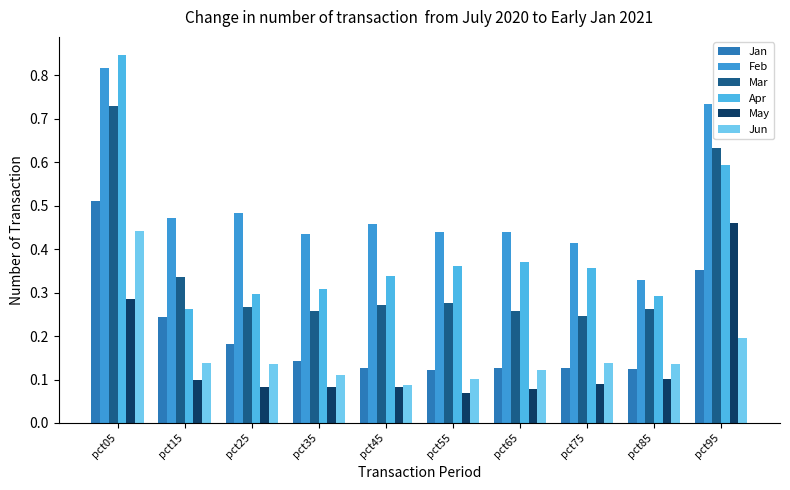

How many series are shown in this chart?

6